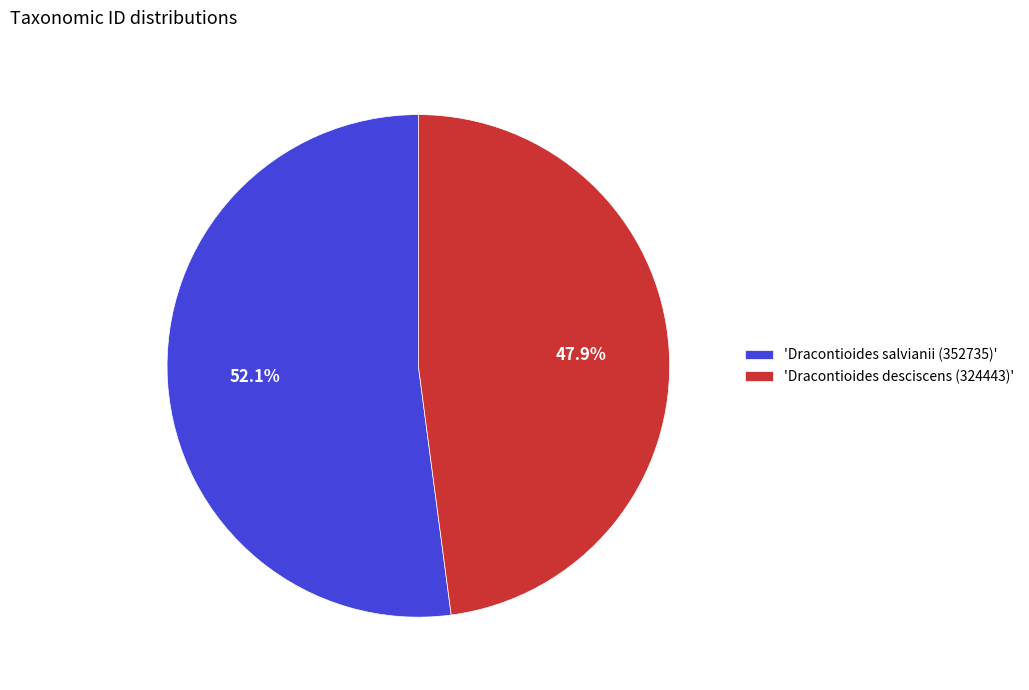

How many slices are in this pie chart?

2